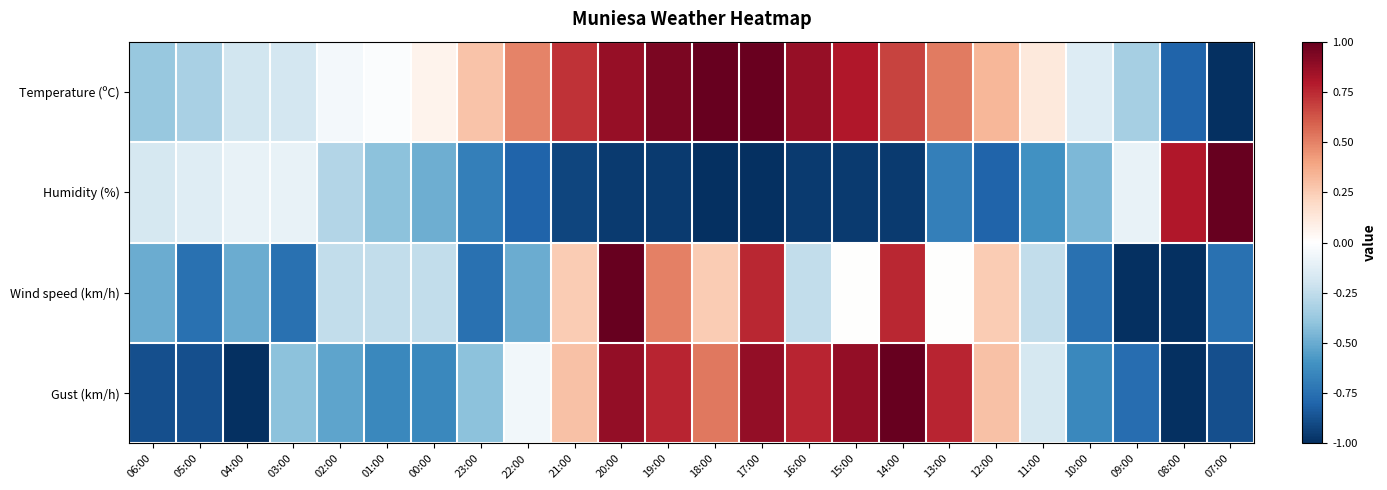

What is the greatest value displayed?

1.0